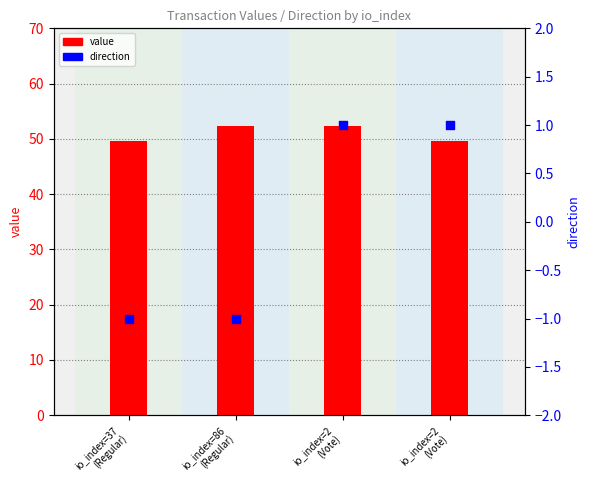

At how many categories does at least one series exceed 16?

4